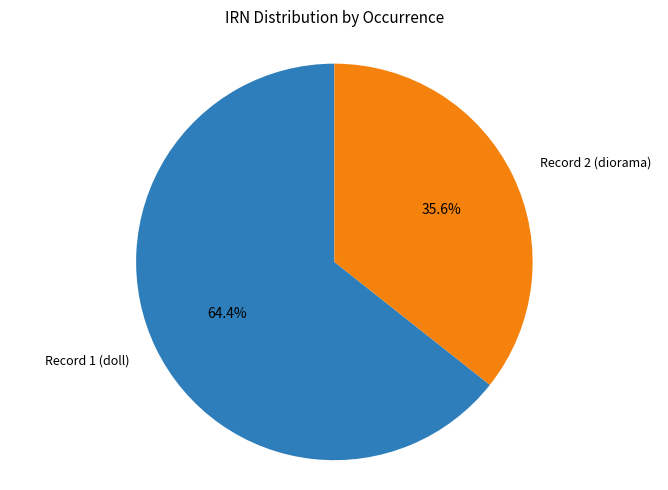

Which slice is the smallest?

Record 2 (diorama)